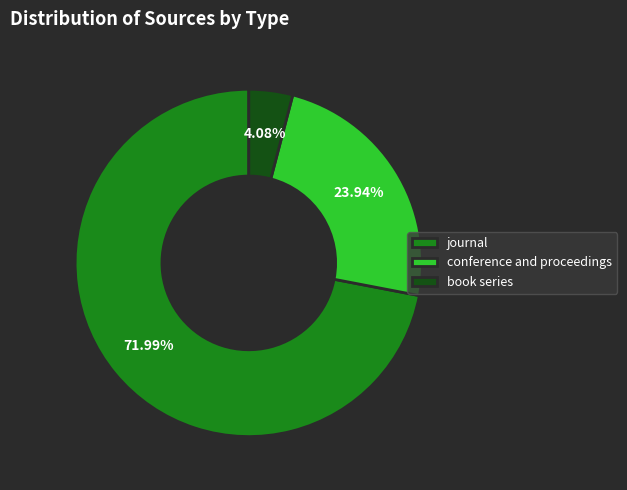

Between book series and journal, which is larger?

journal